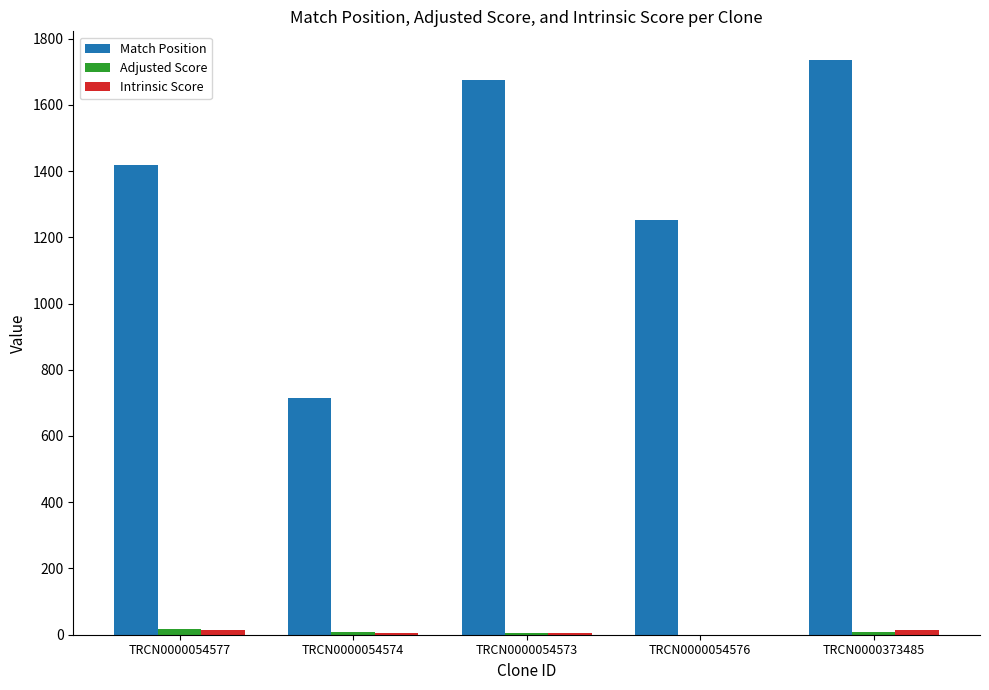

What is the sum of all Match Position values?

6795.0